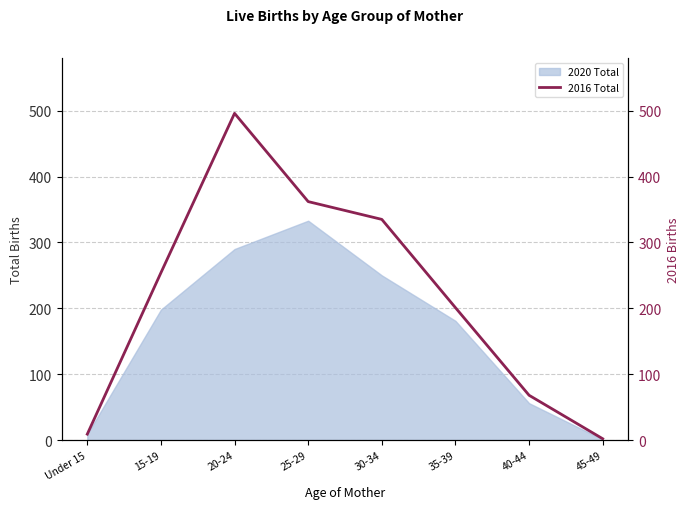

Which category has the highest value across all series?

20-24